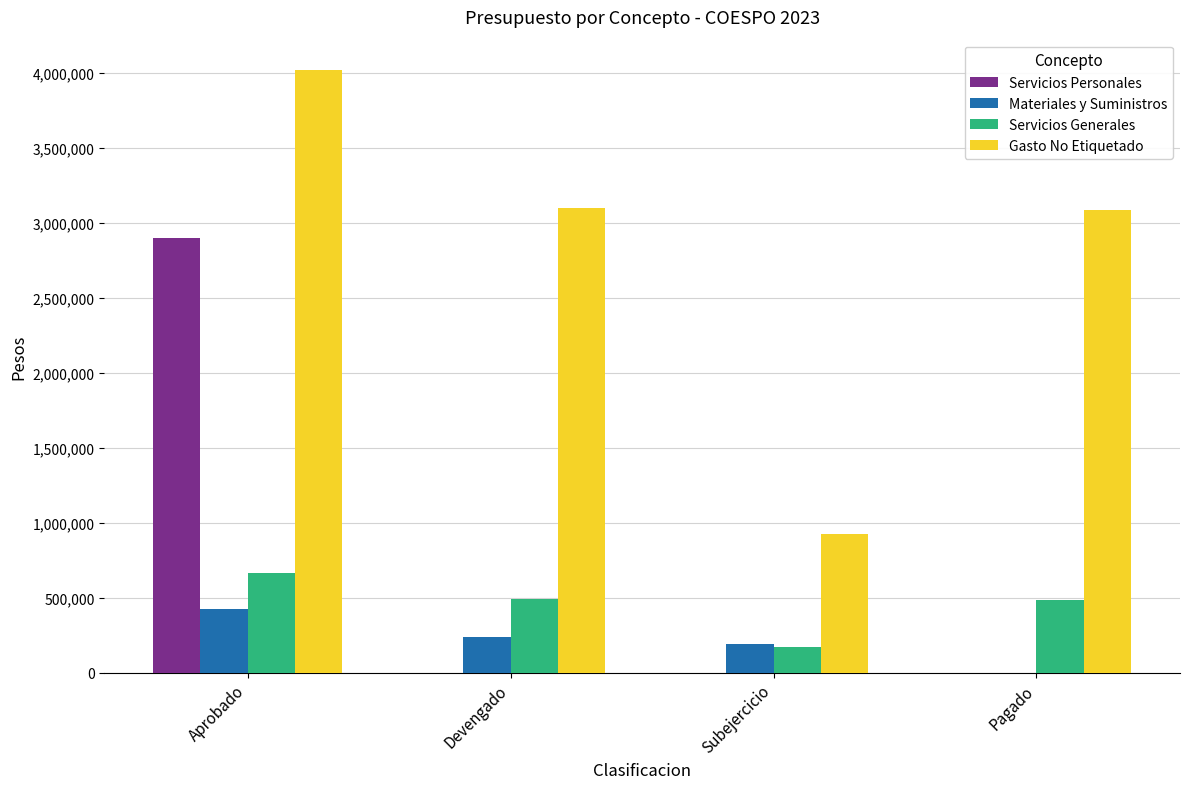

Does the chart contain stacked bars?

No